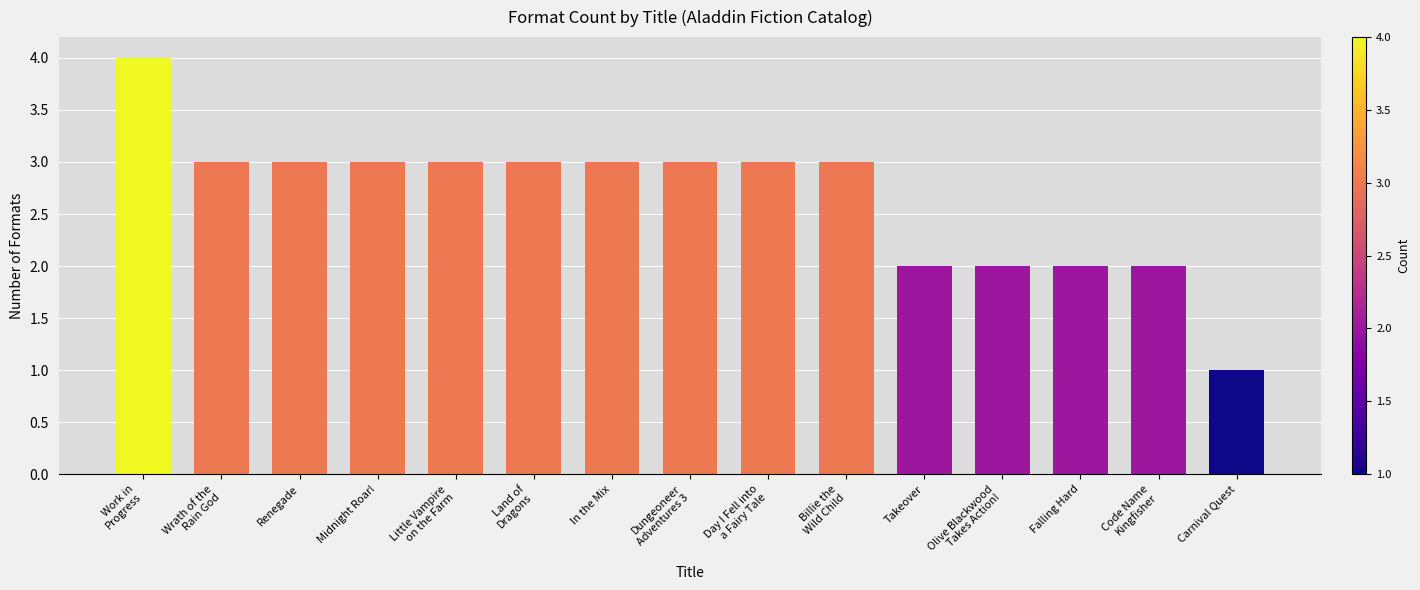

What is the label of the 4th bar from the right?

Olive Blackwood
Takes Action!